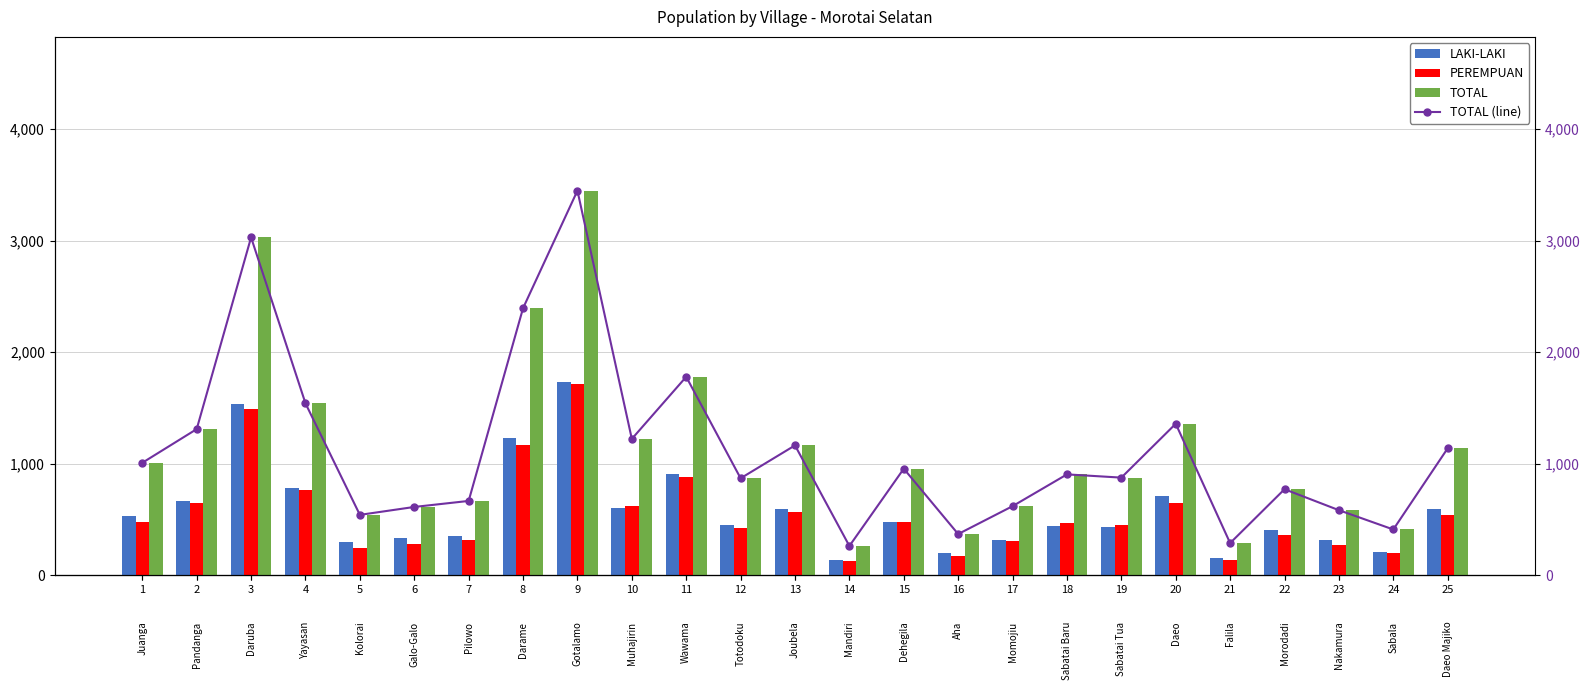

Which series has the largest range (max minus min)?

TOTAL